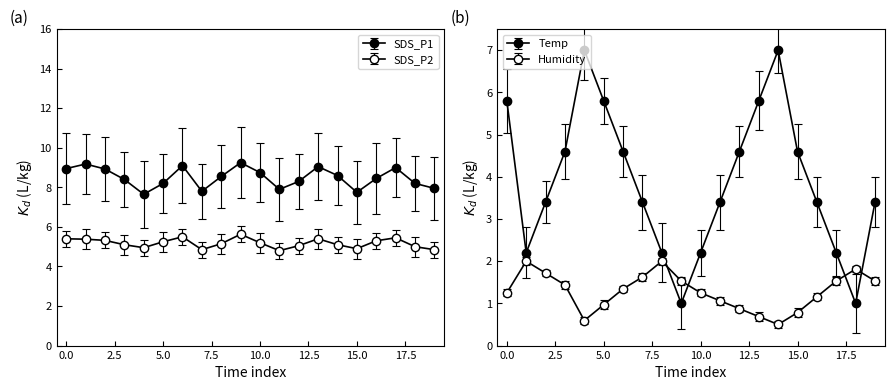

True or false: SDS_P1 and SDS_P2 intersect in this chart.

False